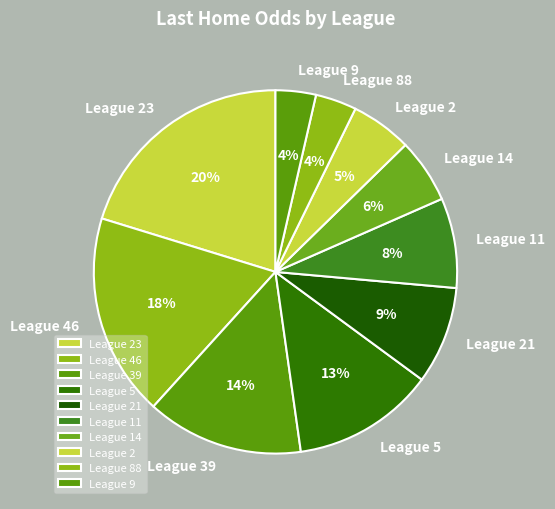

The League 39 slice represents 3% of the pie. True or false?

False